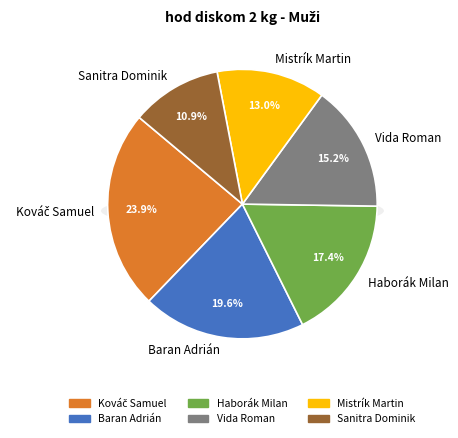

The Haborák Milan slice represents 17% of the pie. True or false?

True